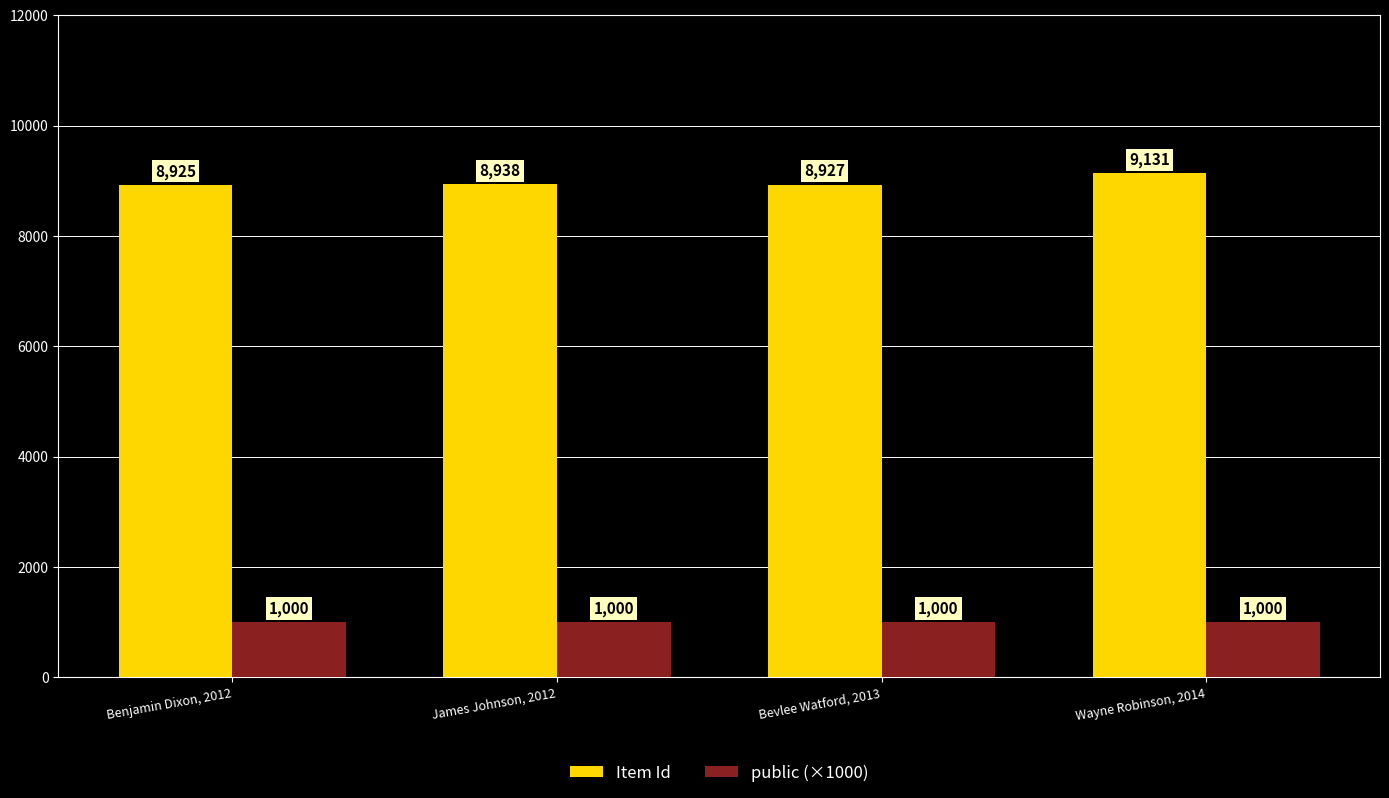

List the series in order of their overall mean, highest first.

Item Id, public (×1000)